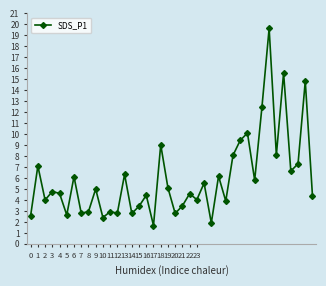

What is the value of the 5th point from the left?

4.6